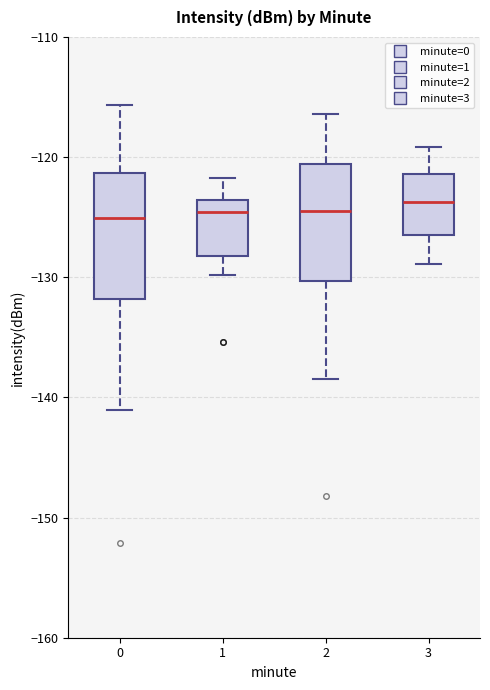

Reading left to right, transcribe this box plot: for each box, give where its median line is, the range the box spans, and where its two whiskers end, as read against the y-axis. The values are not printed on the chart, so give them approximately, as read against the axis.

0: median -125, box -132 to -121, whiskers -141 to -116
1: median -125, box -128 to -124, whiskers -130 to -122
2: median -124, box -130 to -121, whiskers -138 to -116
3: median -124, box -126 to -121, whiskers -129 to -119